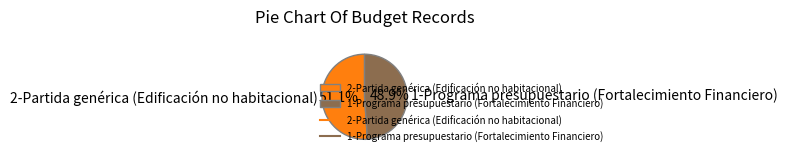

What is the ratio of the value at 2-Partida genérica (Edificación no habitacional) to the value at 1-Programa presupuestario (Fortalecimiento Financiero)?

1.0